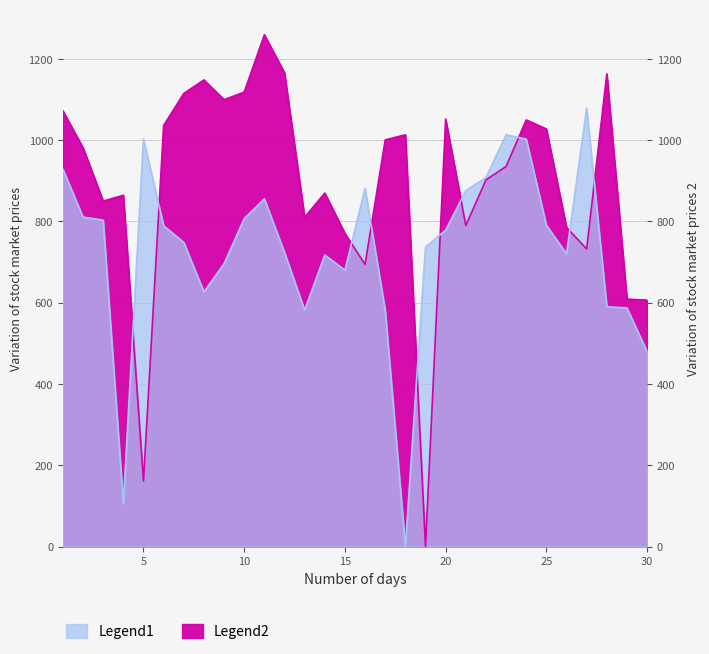

What are all the series names shown in the legend?

Legend1, Legend2